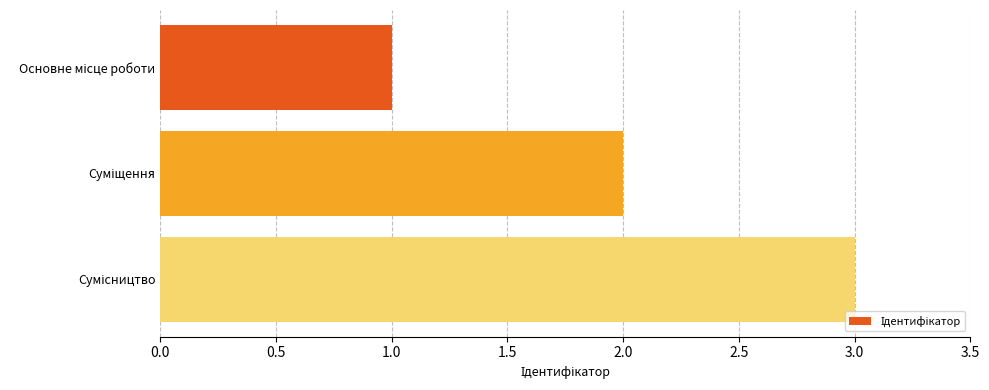

What is the greatest value displayed?

3